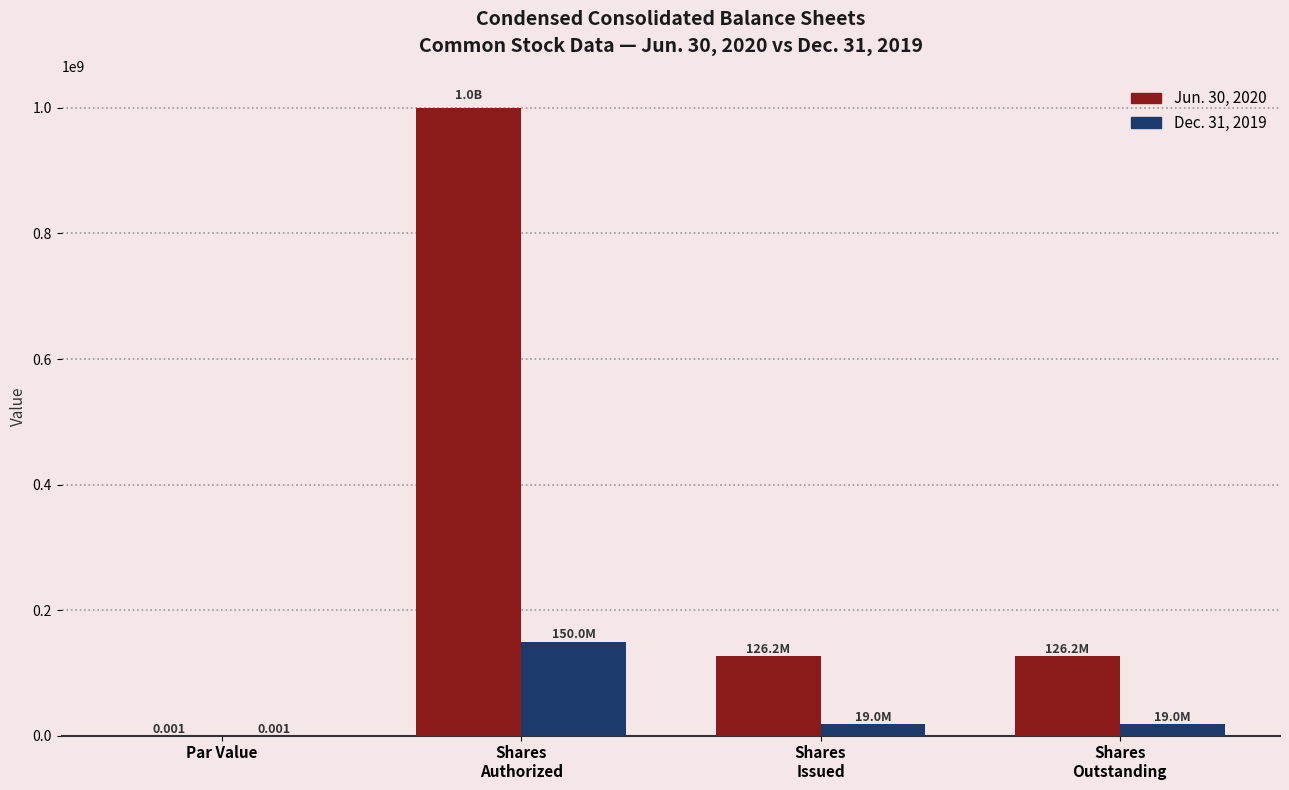

Are the bars horizontal?

No